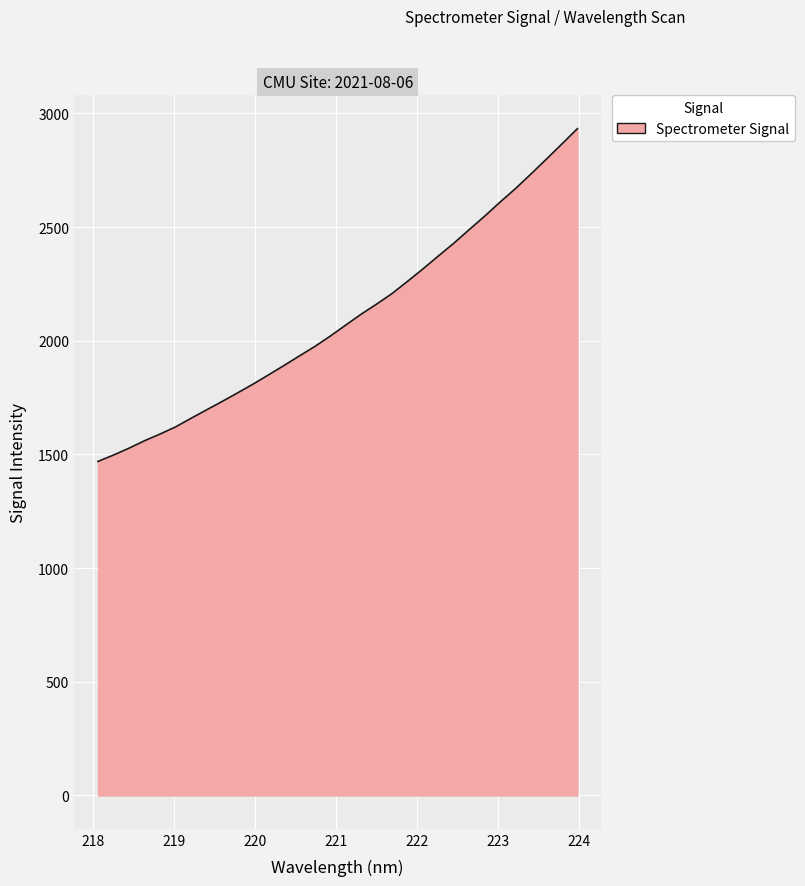

What is the difference between the maximum and minimum values?

1463.5